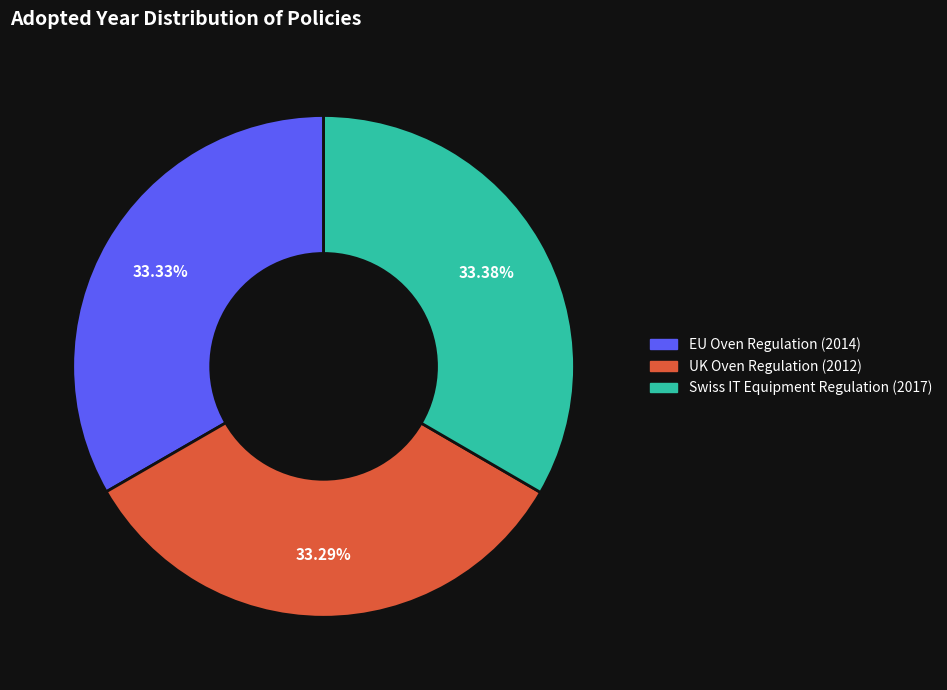

To the nearest percent, what is the average slice percentage?

33%